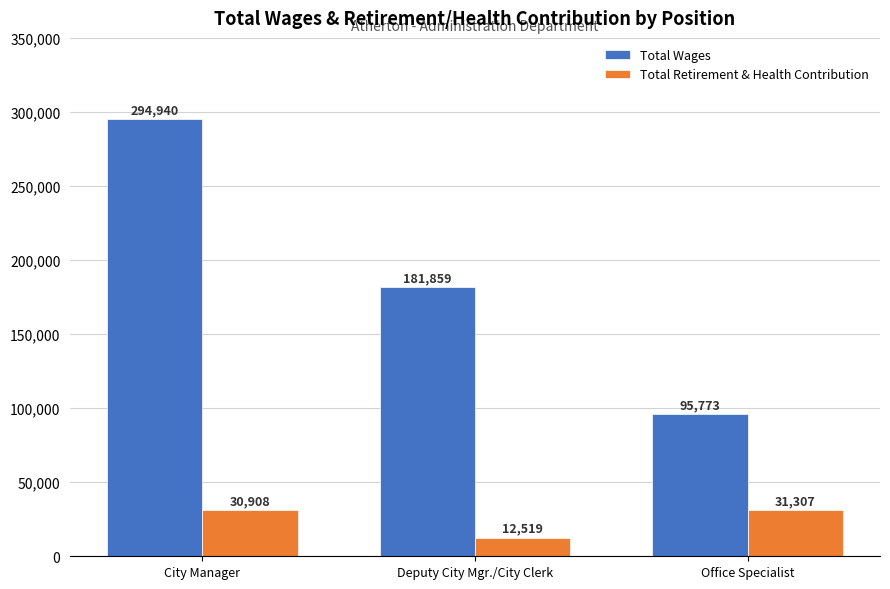

What is the average value of the Total Retirement & Health Contribution series?

24911